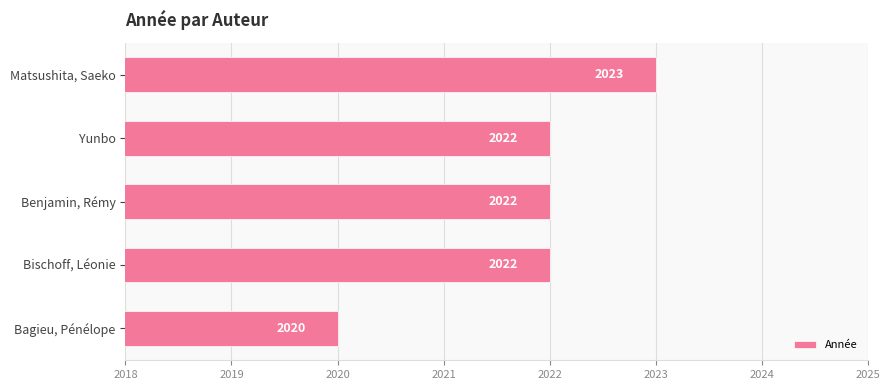

How many values are between 2022 and 2023?

4